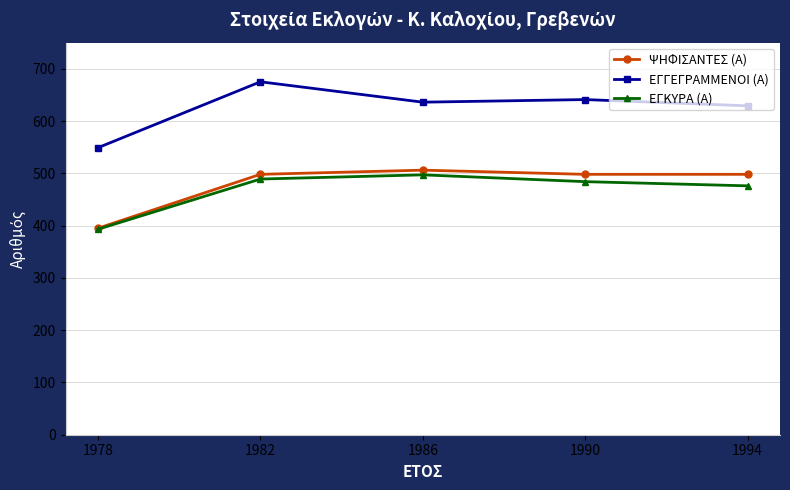

What is the difference between the ΨΗΦΙΣΑΝΤΕΣ (Α) values at 1986 and 1990?

8